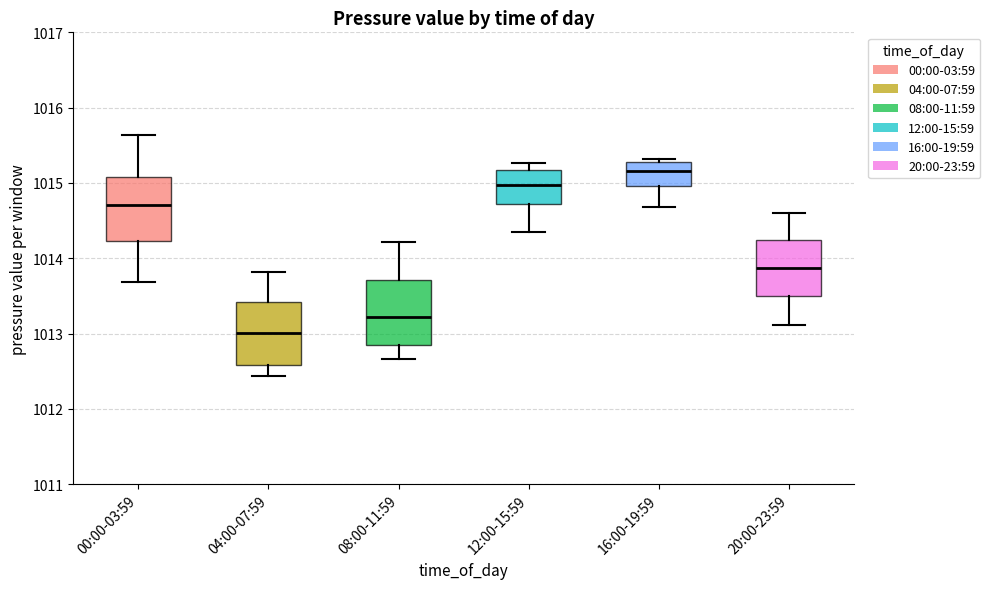

Where is the lower edge of the box for 12:00-15:59 on the y-axis? The values are not printed on the chart, so give them approximately, as read against the axis.

1014.7